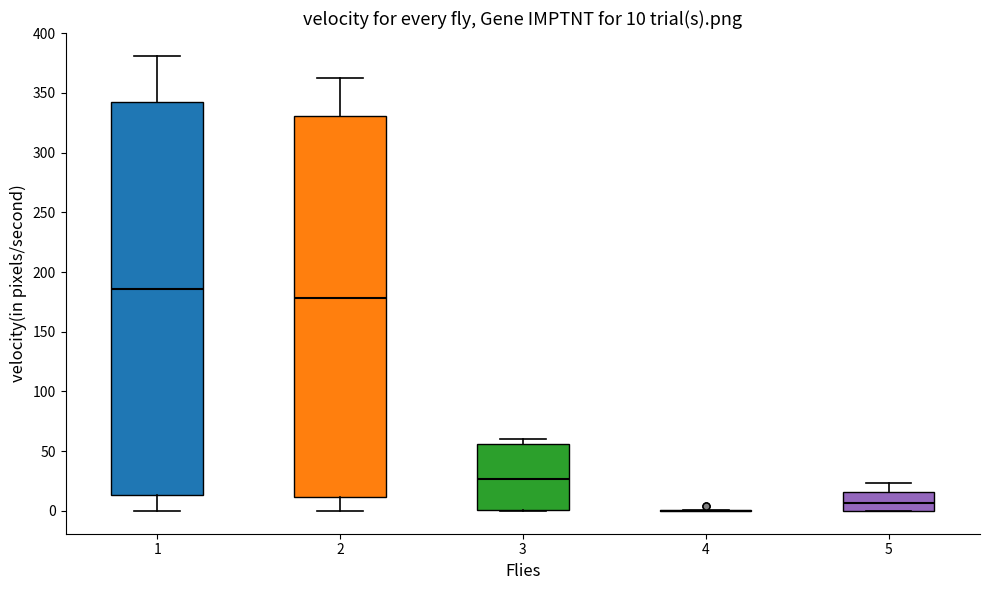

Comparing the boxes themselves (not the whiskers), which one is the tallest?

1